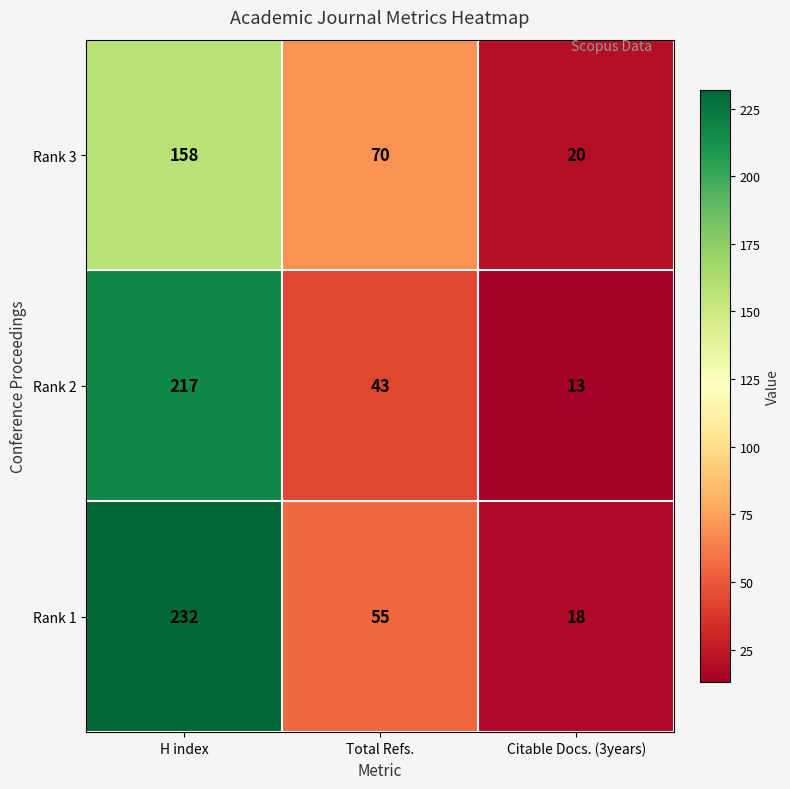

How many distinct data groups are displayed?

3